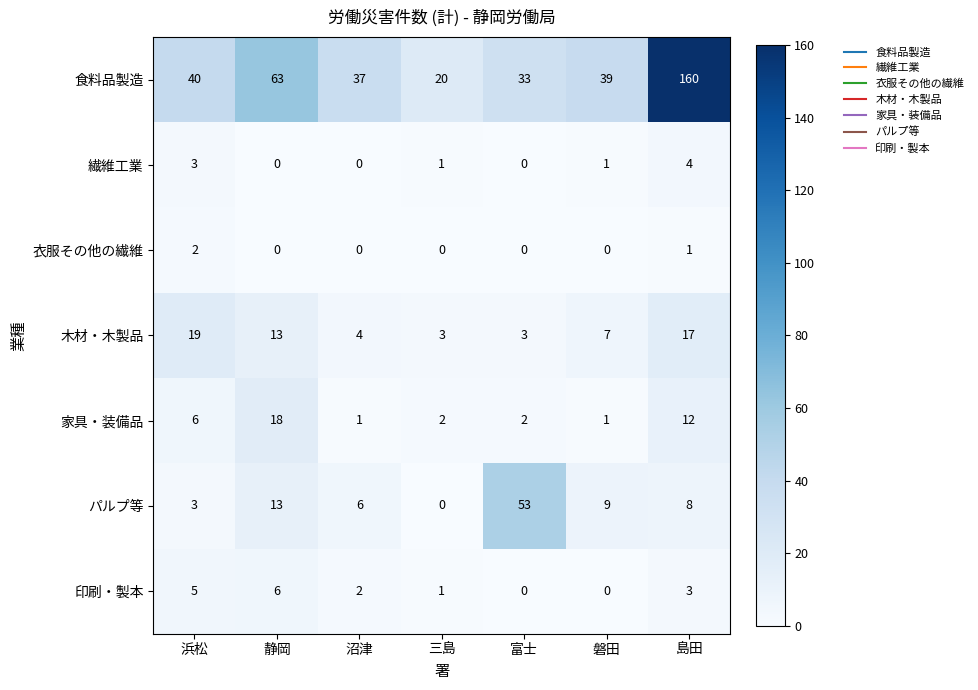

What is the difference between the highest and lowest values at 富士?

53